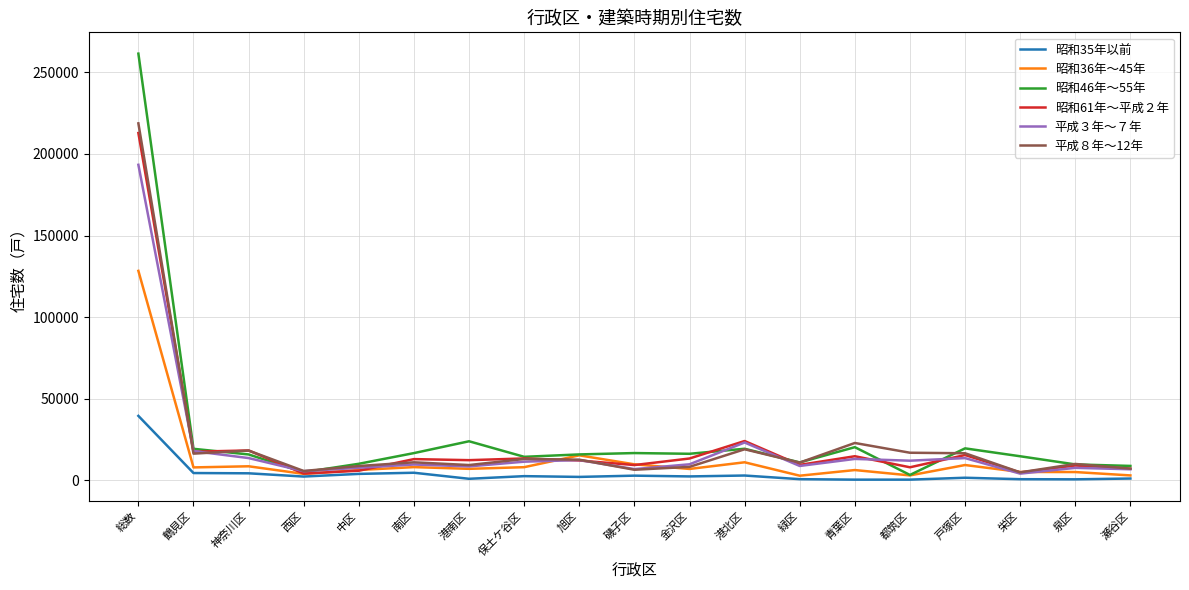

True or false: 昭和35年以前 and 平成３年～７年 cross at least once.

False